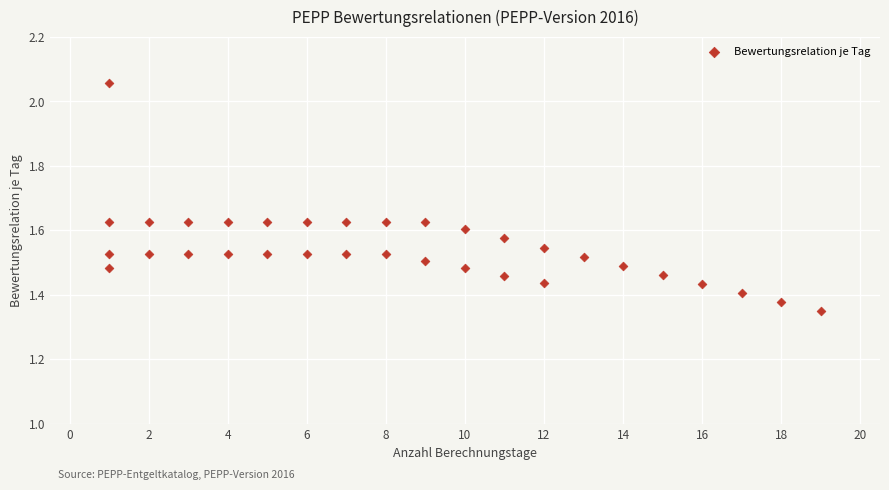

What is the range of X values (max minus min)?

18.0